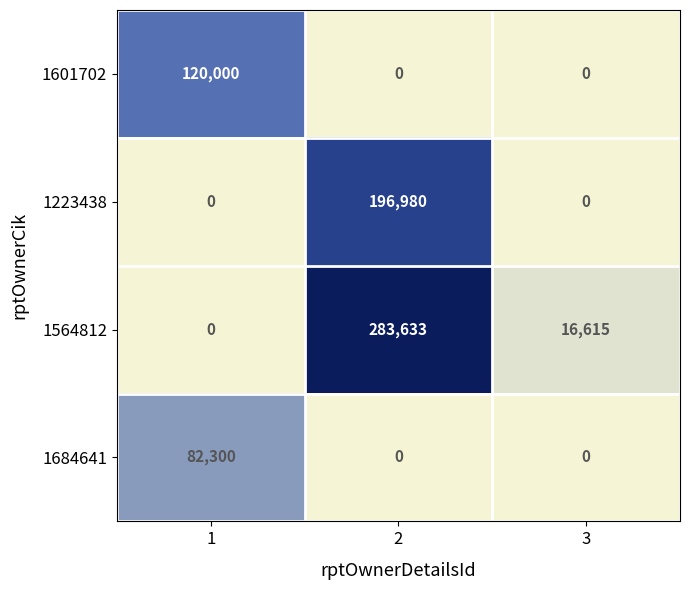

True or false: 1601702 has a value of 37406 at 1.

False